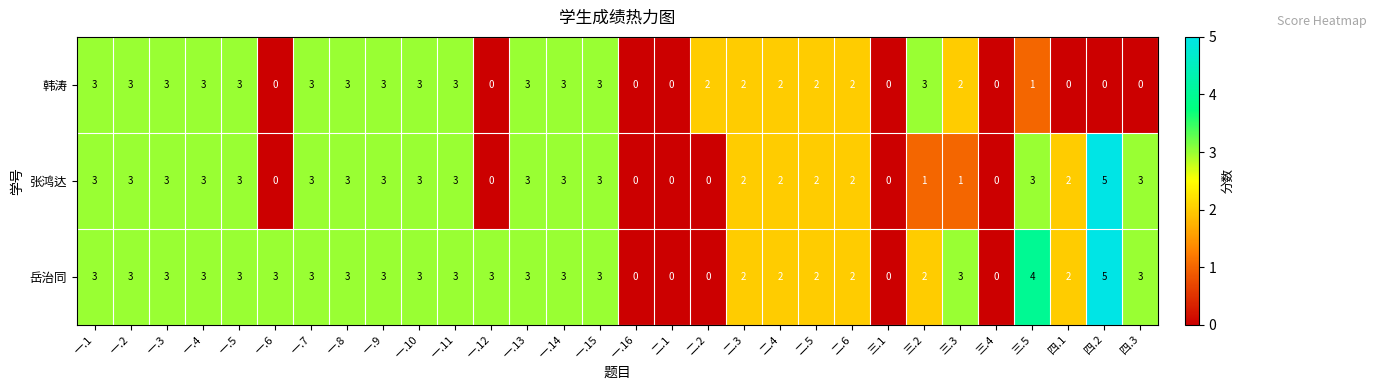

Which series has the widest spread of values?

张鸿达